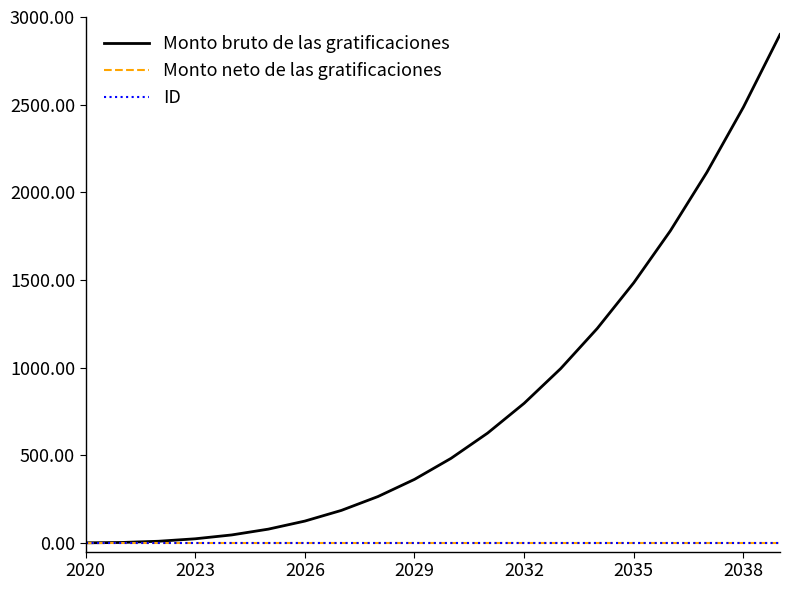

Which series has the largest total across all categories?

Monto bruto de las gratificaciones